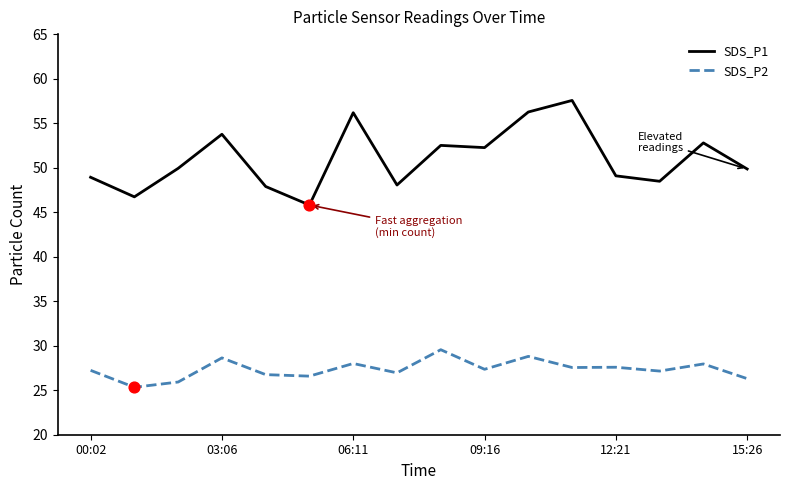

Which series has the largest range (max minus min)?

SDS_P1